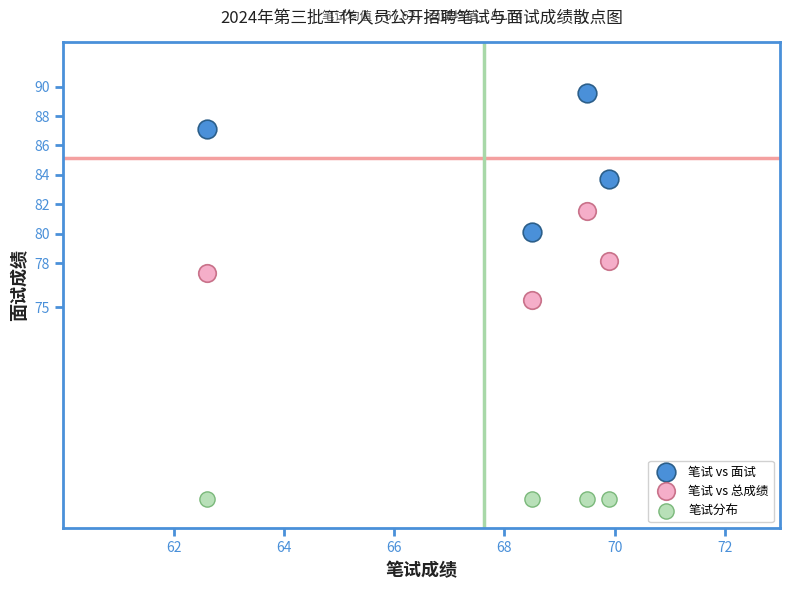

Which series reaches the maximum Y coordinate?

笔试 vs 面试